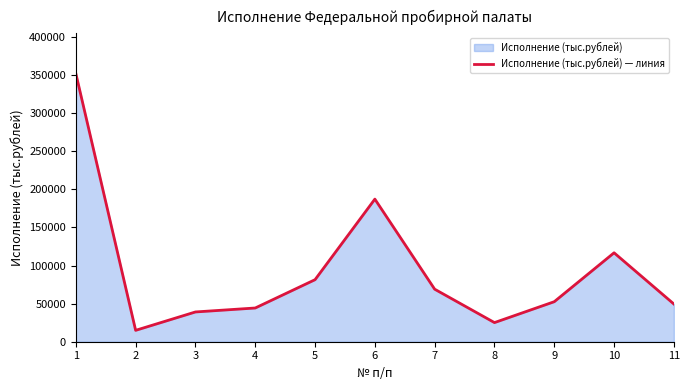

Rank the categories by value from lowest to highest.

2, 8, 3, 4, 11, 9, 7, 5, 10, 6, 1